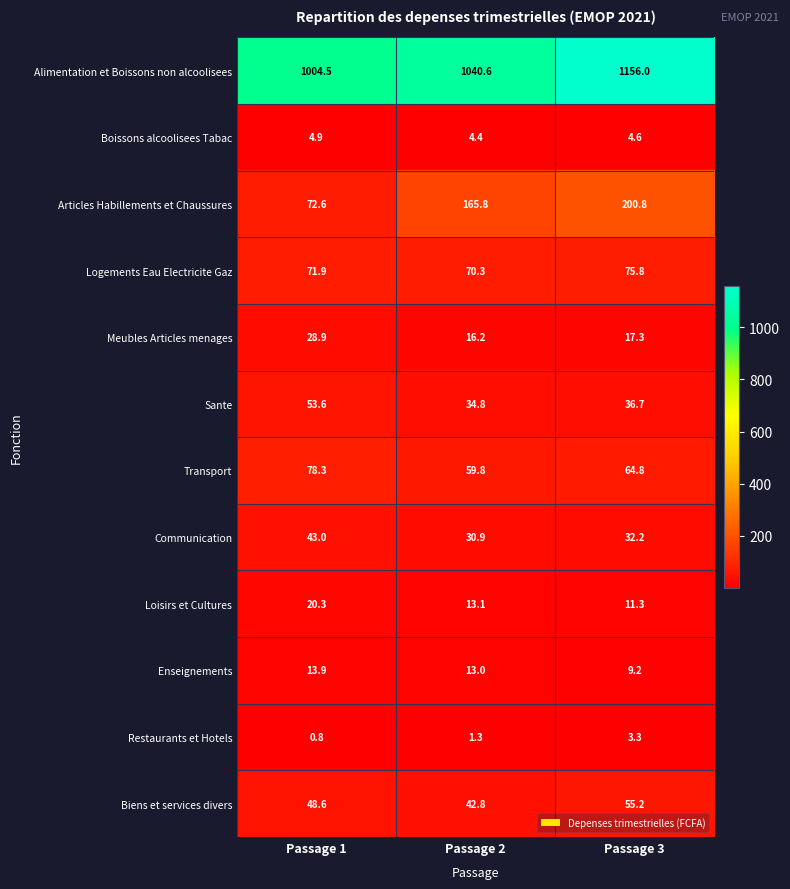

The Logements Eau Electricite Gaz series shows 122.9 at Passage 3. True or false?

False